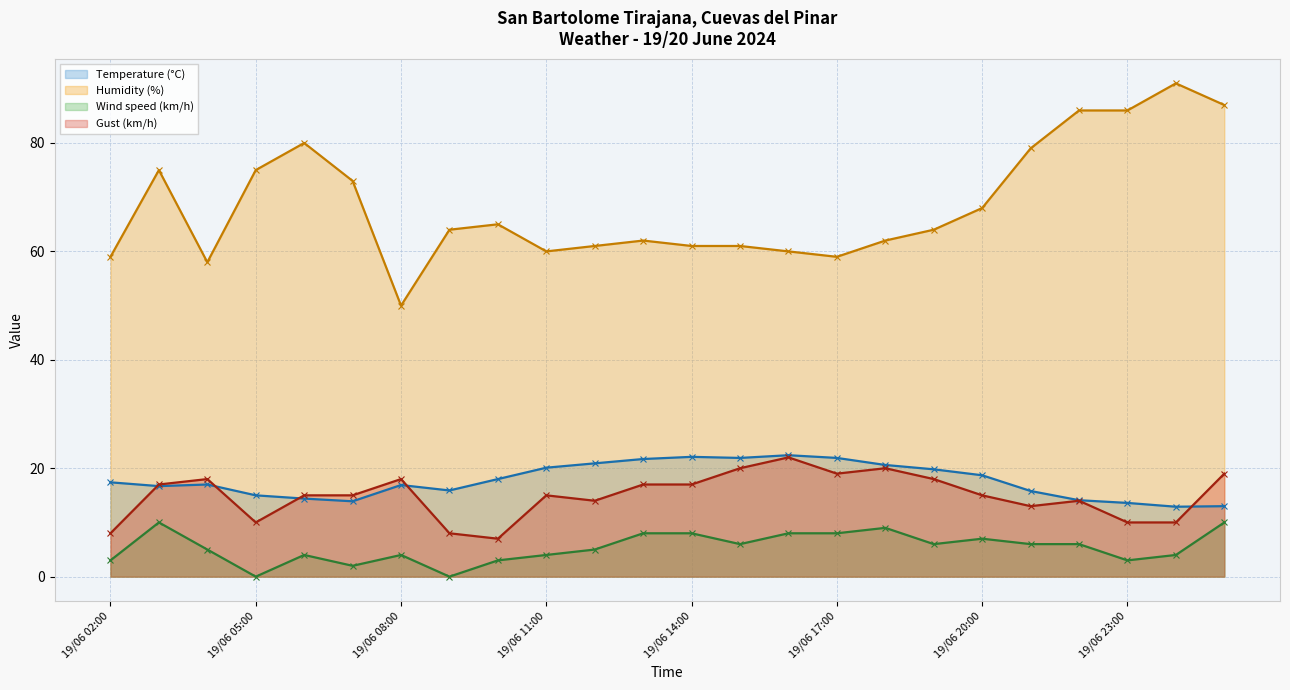

Is the value of Humidity (%) at 19/06 17:00 greater than the value of Temperature (°C) at 19/06 08:00?

Yes